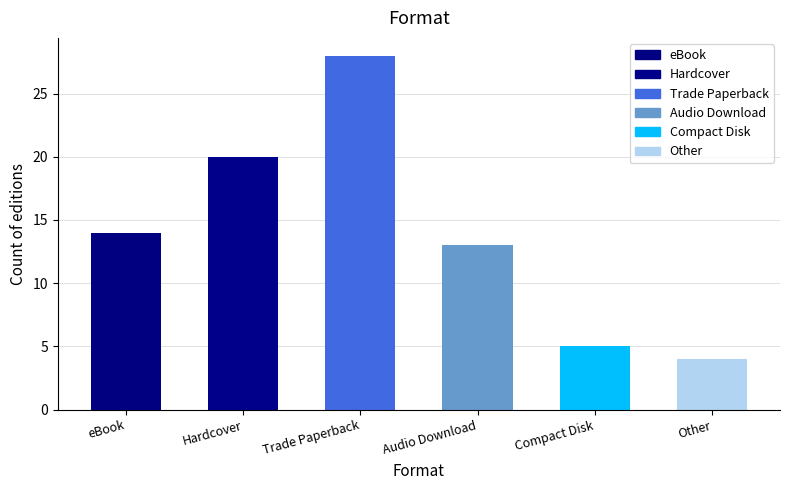

Approximately how many times larger is the value at Other compared to Audio Download?

0.3